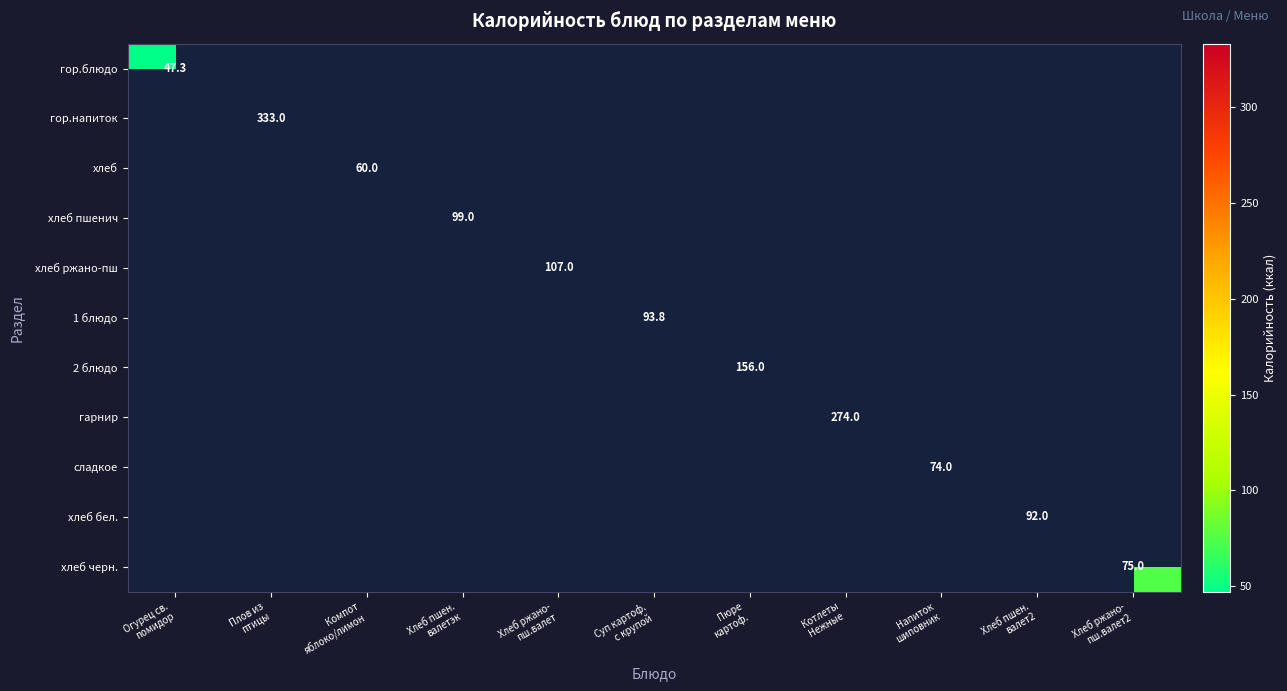

What is the sum of all гарнир values?

274.0